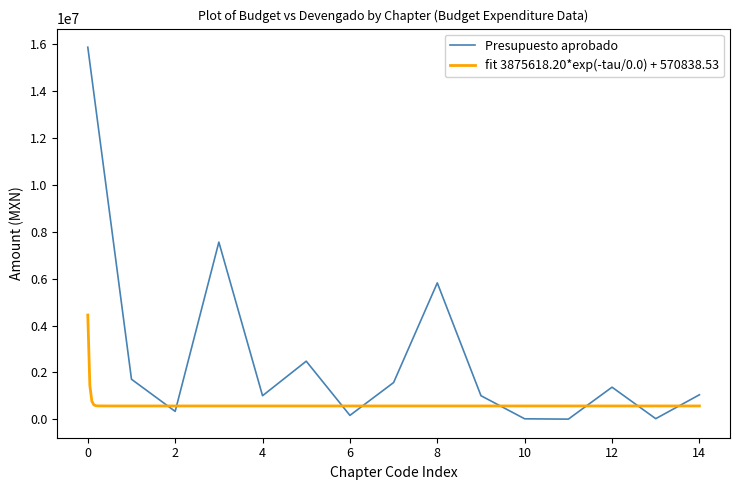

What is the maximum value for Presupuesto aprobado?

15864912